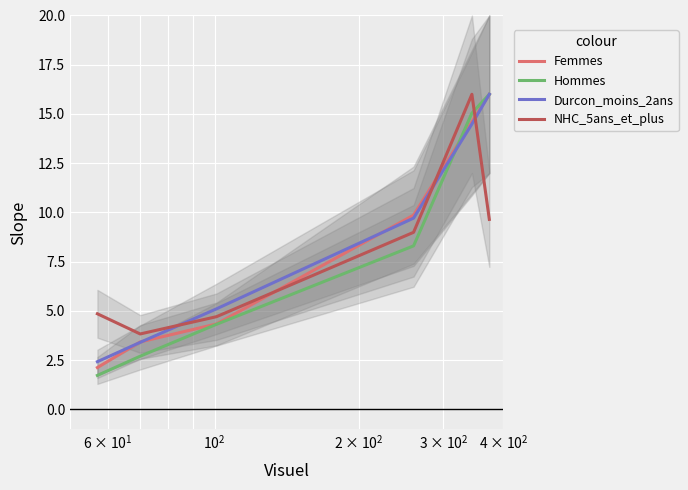

Which series ends up on top after the final intersection of NHC_5ans_et_plus and Durcon_moins_2ans?

Durcon_moins_2ans